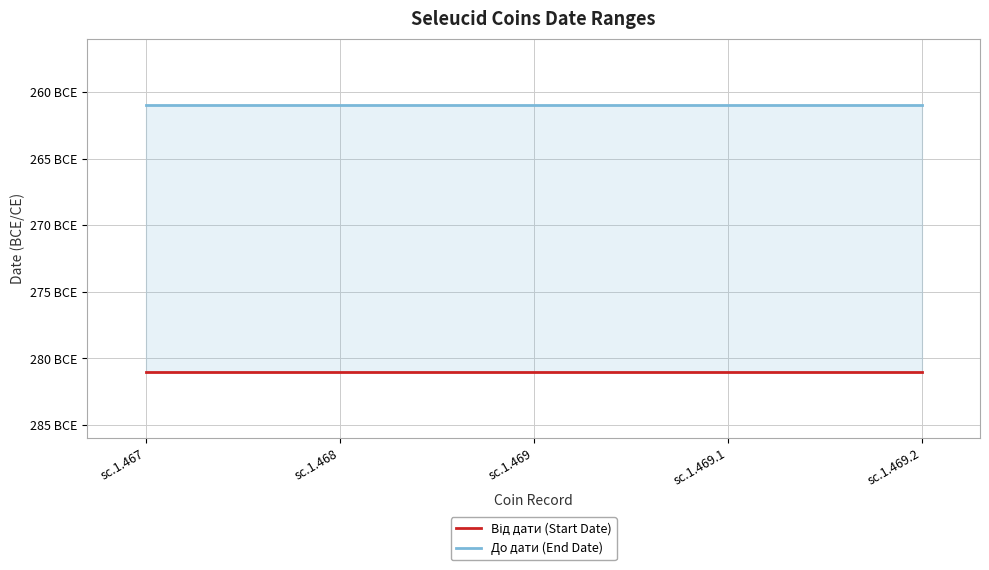

Reading right to left, extract all data points from this chart.

Від дати (Start Date): -281	-281	-281	-281	-281
До дати (End Date): -261	-261	-261	-261	-261